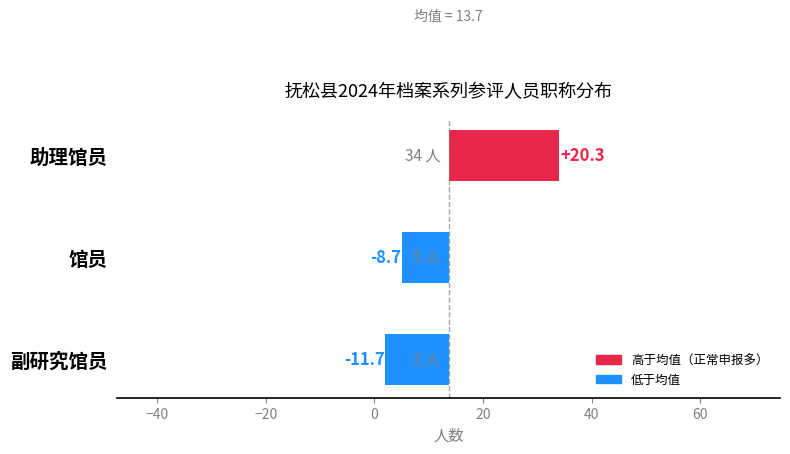

How many data points are less than -8?

2